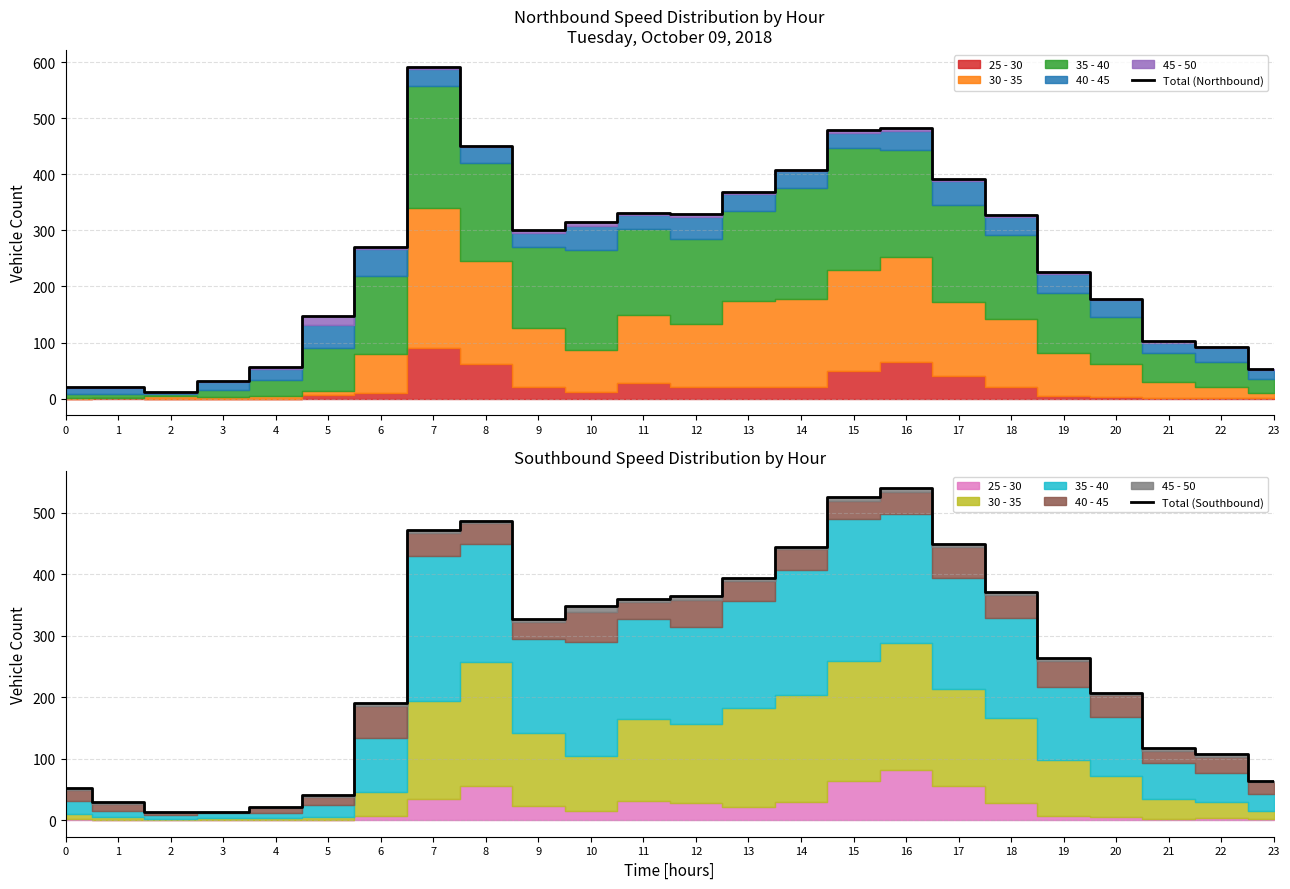

Where is the first local maximum for Total (Northbound)?

7